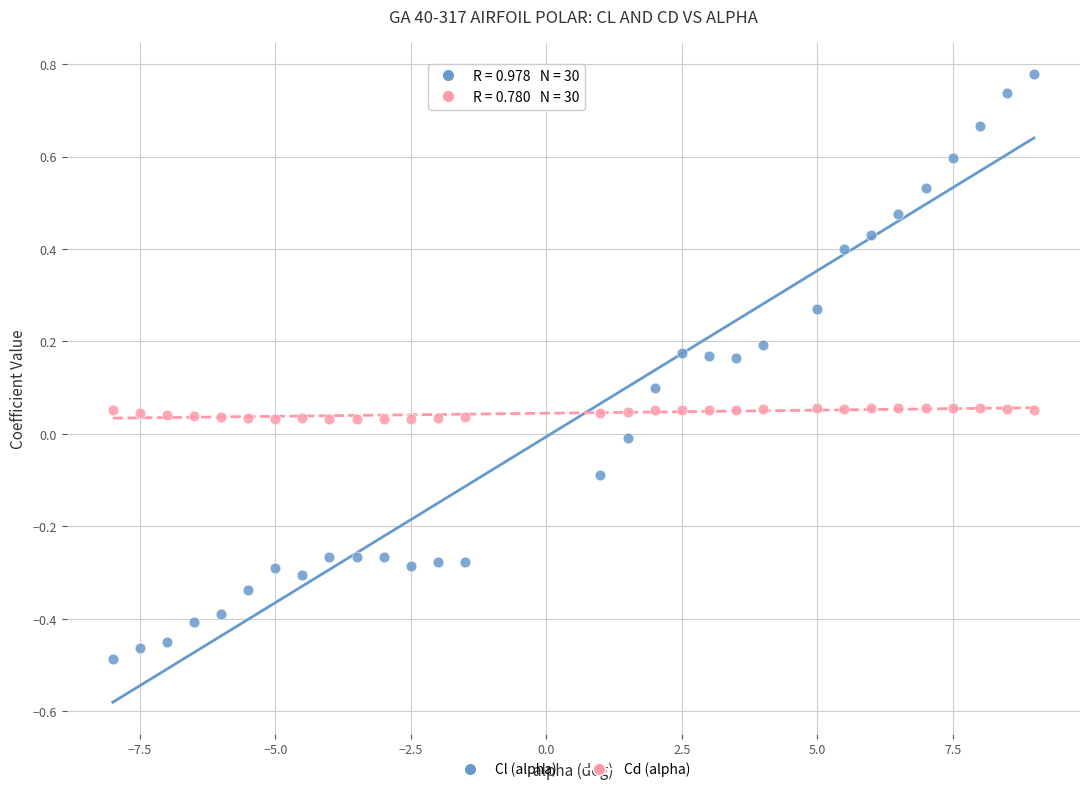

What is the X range (max minus min) for the scatter plot?

17.0